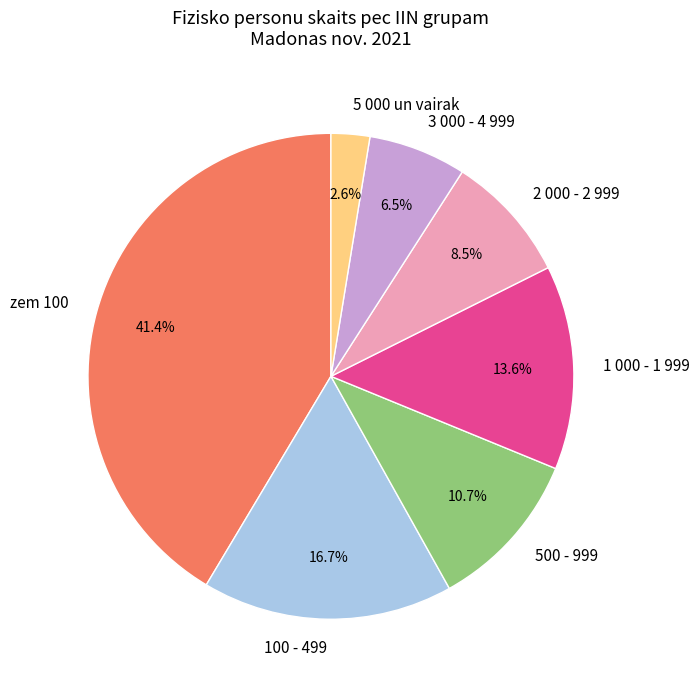

What percentage is NOT represented by 2 000 - 2 999?

91.5%